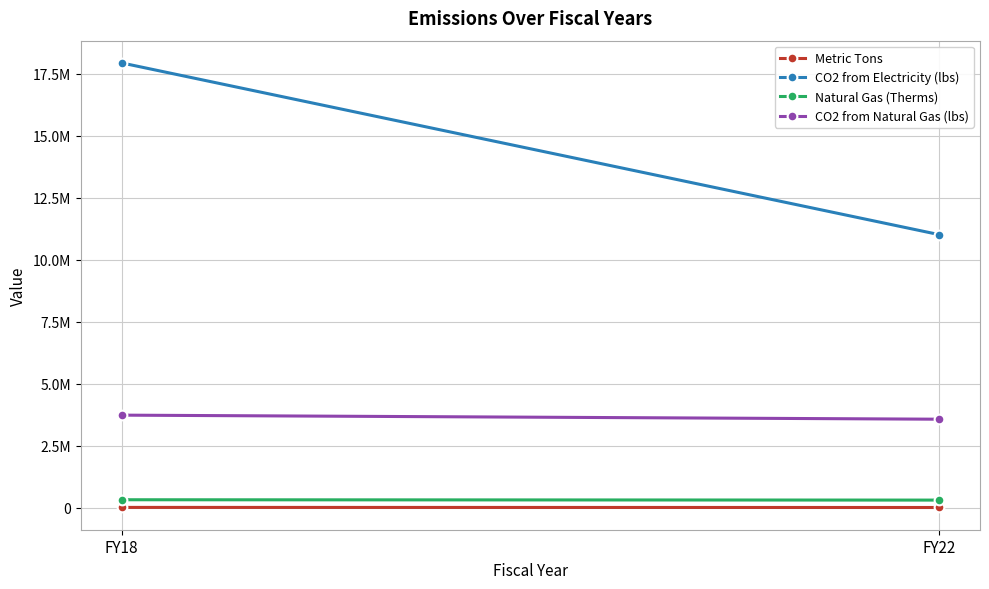

What is the sum of all Natural Gas (Therms) values?

623830.0